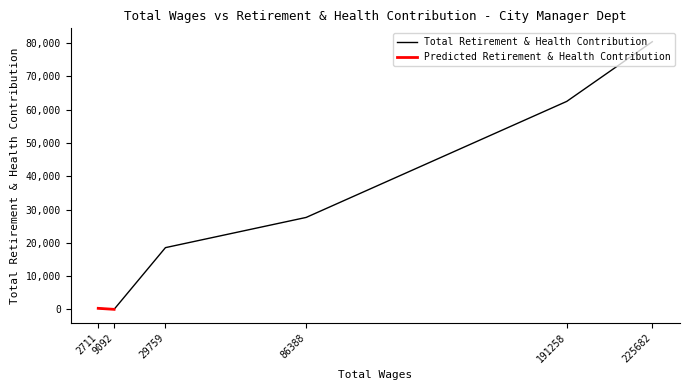

What is the ratio of the value at 225682 to the value at 29759?

4.3